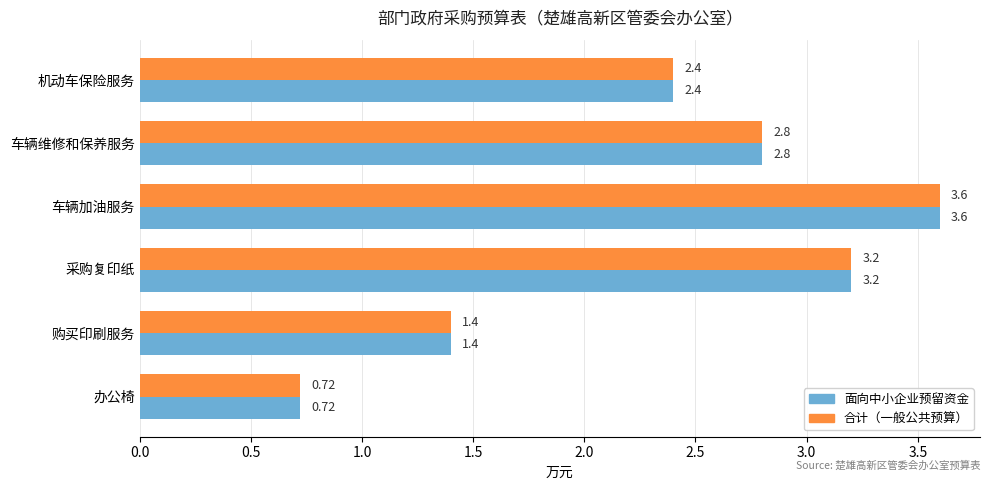

What is the sum of all 合计（一般公共预算） values?

14.1